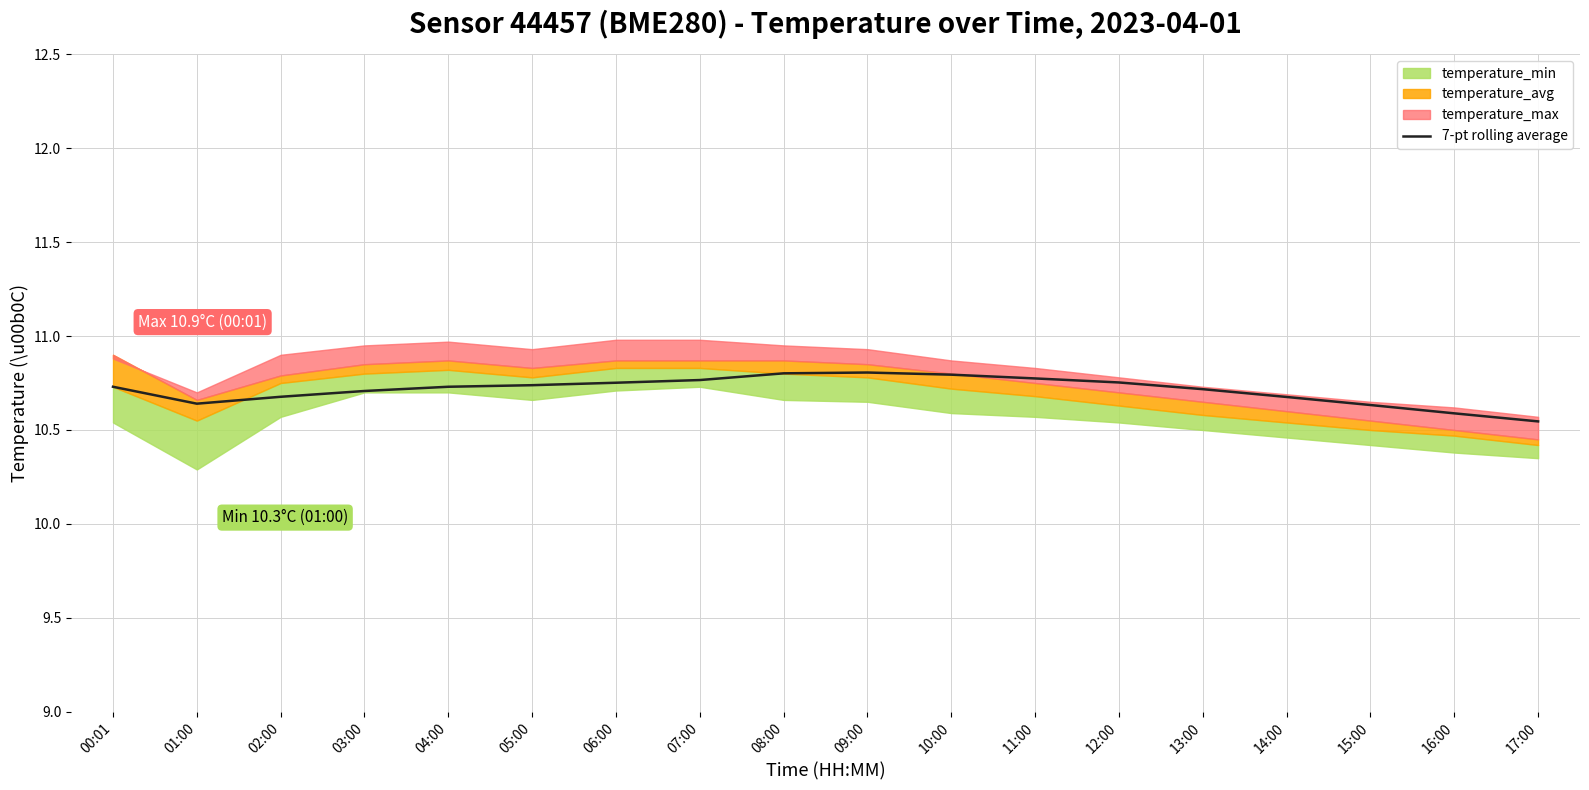

What position from the right is 17:00?

1